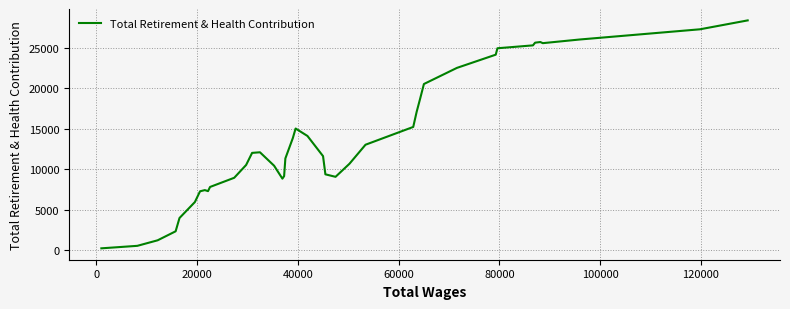

What is the difference between the maximum and minimum values?

28181.1